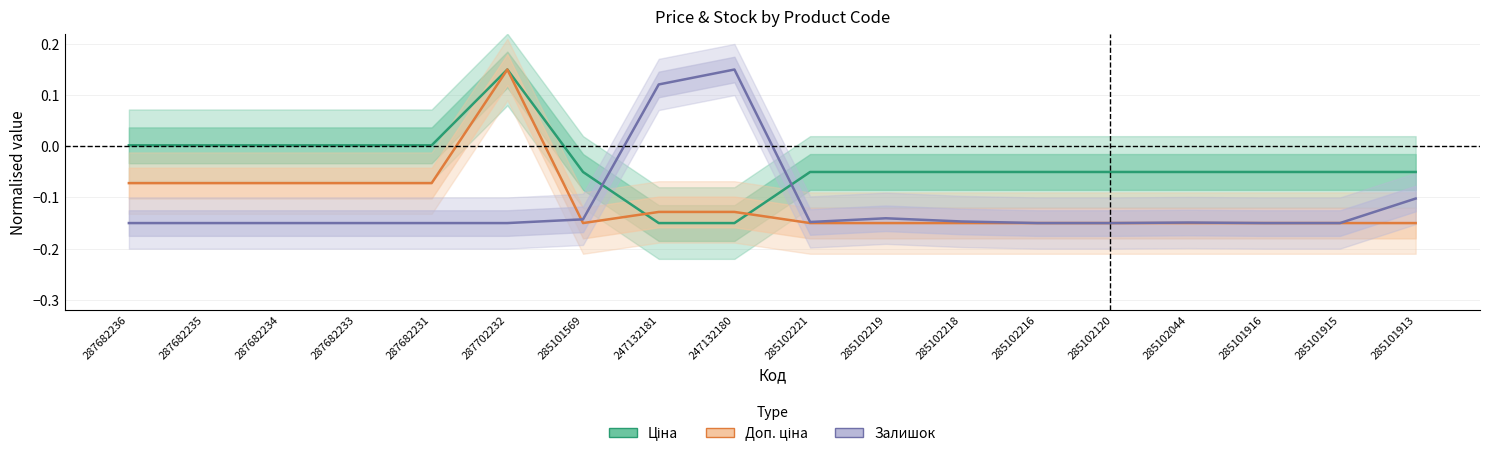

Reading right to left, list all the values displayed in this chart.

Ціна: 285101913=-0.1	285101915=-0.1	285101916=-0.1	285102044=-0.1	285102120=-0.1	285102216=-0.1	285102218=-0.1	285102219=-0.1	285102221=-0.1	247132180=-0.1	247132181=-0.1	285101569=-0.1	287702232=0.1	287682231=0.0	287682233=0.0	287682234=0.0	287682235=0.0	287682236=0.0
Доп. ціна: 285101913=-0.1	285101915=-0.1	285101916=-0.1	285102044=-0.1	285102120=-0.1	285102216=-0.1	285102218=-0.1	285102219=-0.1	285102221=-0.1	247132180=-0.1	247132181=-0.1	285101569=-0.1	287702232=0.1	287682231=-0.1	287682233=-0.1	287682234=-0.1	287682235=-0.1	287682236=-0.1
Залишок: 285101913=-0.1	285101915=-0.1	285101916=-0.1	285102044=-0.1	285102120=-0.1	285102216=-0.1	285102218=-0.1	285102219=-0.1	285102221=-0.1	247132180=0.1	247132181=0.1	285101569=-0.1	287702232=-0.1	287682231=-0.1	287682233=-0.1	287682234=-0.1	287682235=-0.1	287682236=-0.1